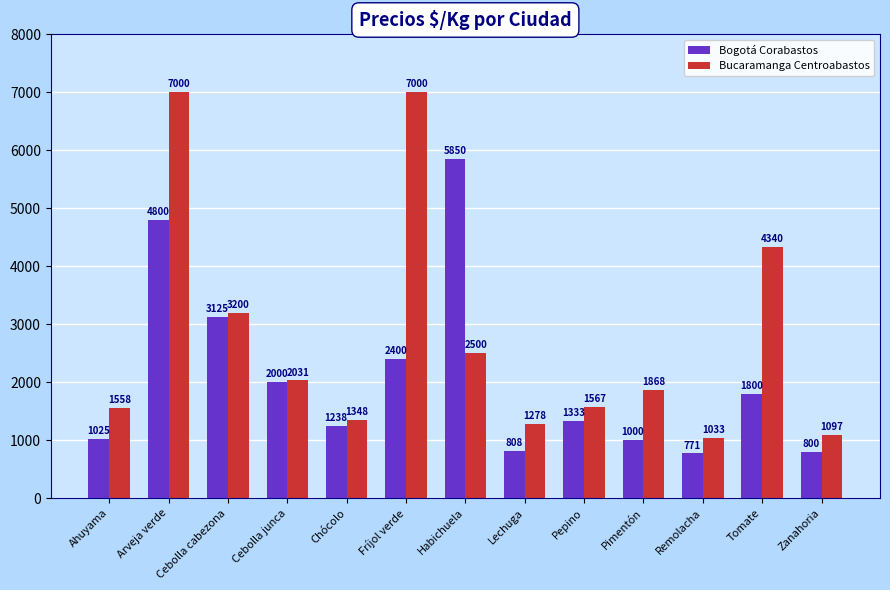

At Pepino, list the series in order from largest to smallest.

Bucaramanga Centroabastos, Bogotá Corabastos